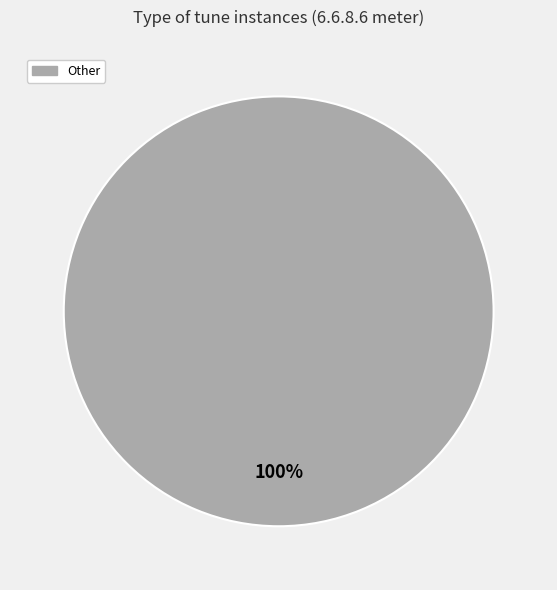

Is there a majority slice in this chart?

Yes